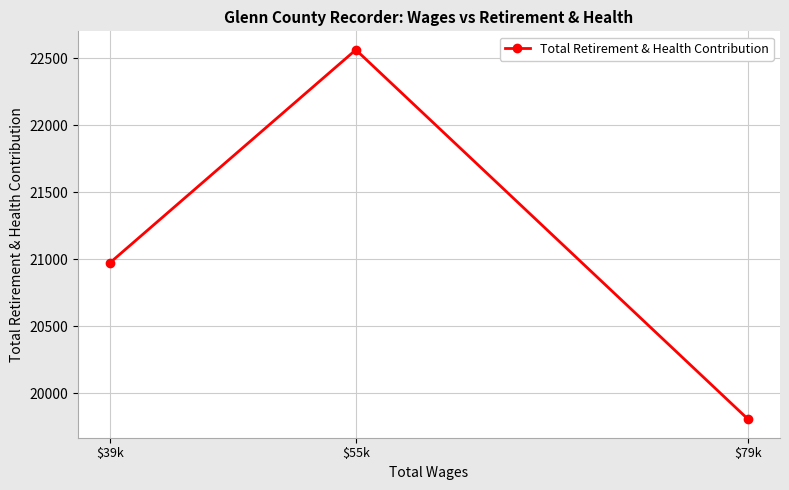

What is the ratio of the value at $79k to the value at $55k?

0.9